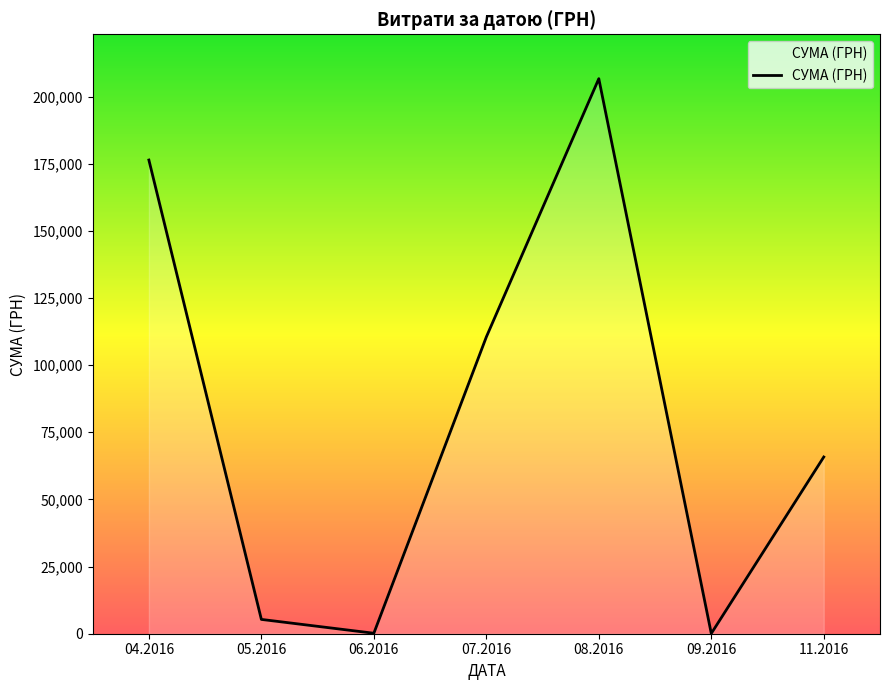

What is the difference between the maximum and second lowest values?

206455.6